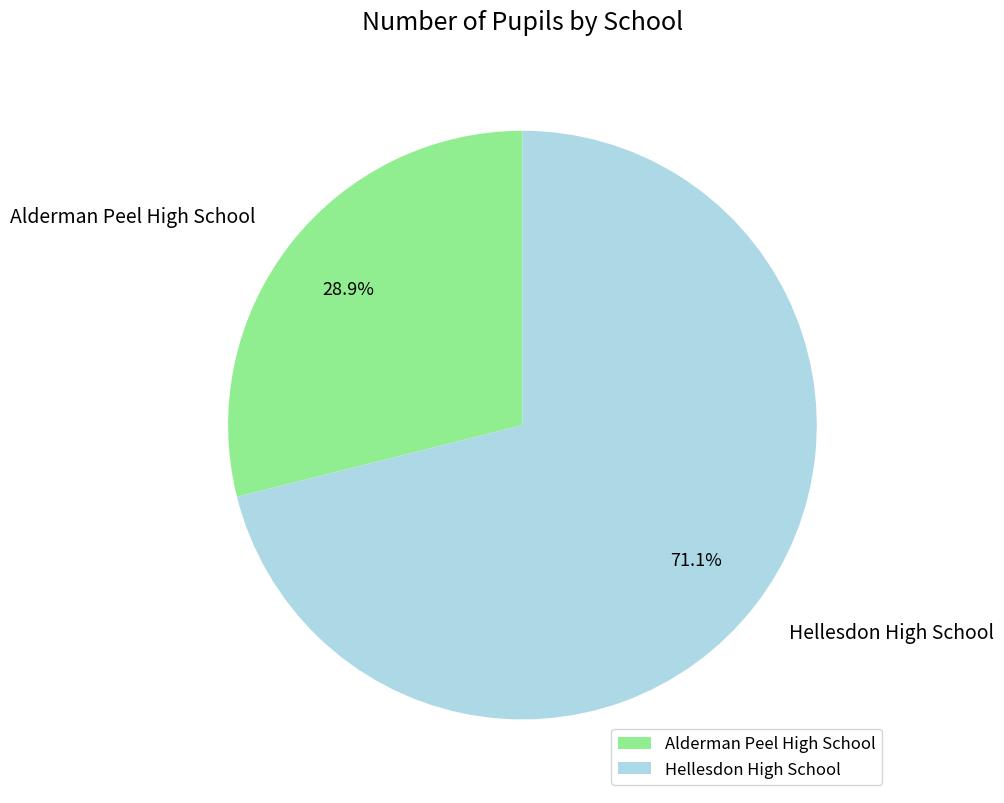

To the nearest percent, what portion does Alderman Peel High School represent?

29%